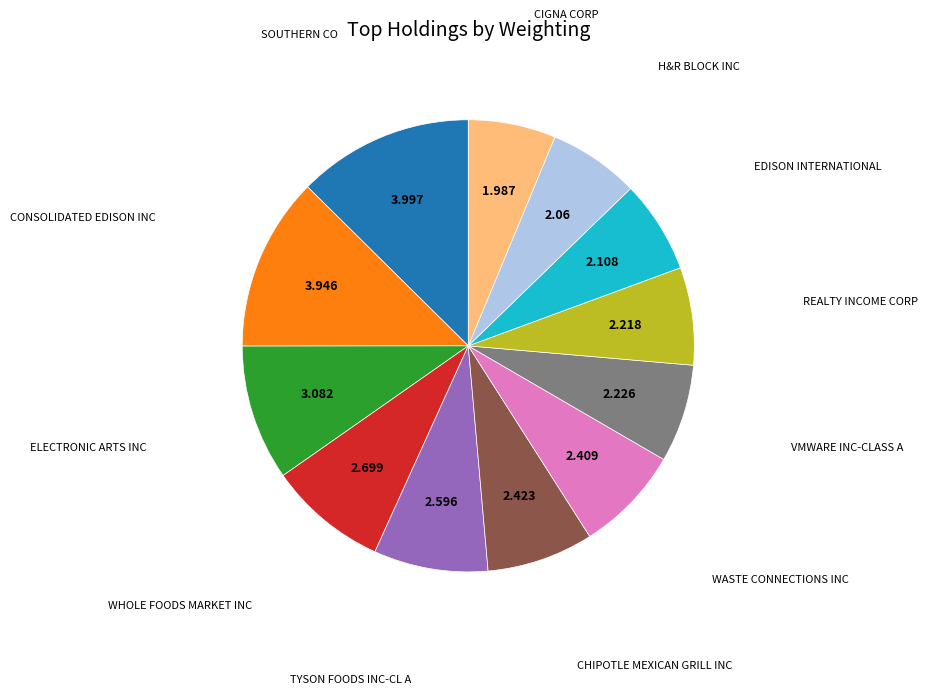

Is there a majority slice in this chart?

No